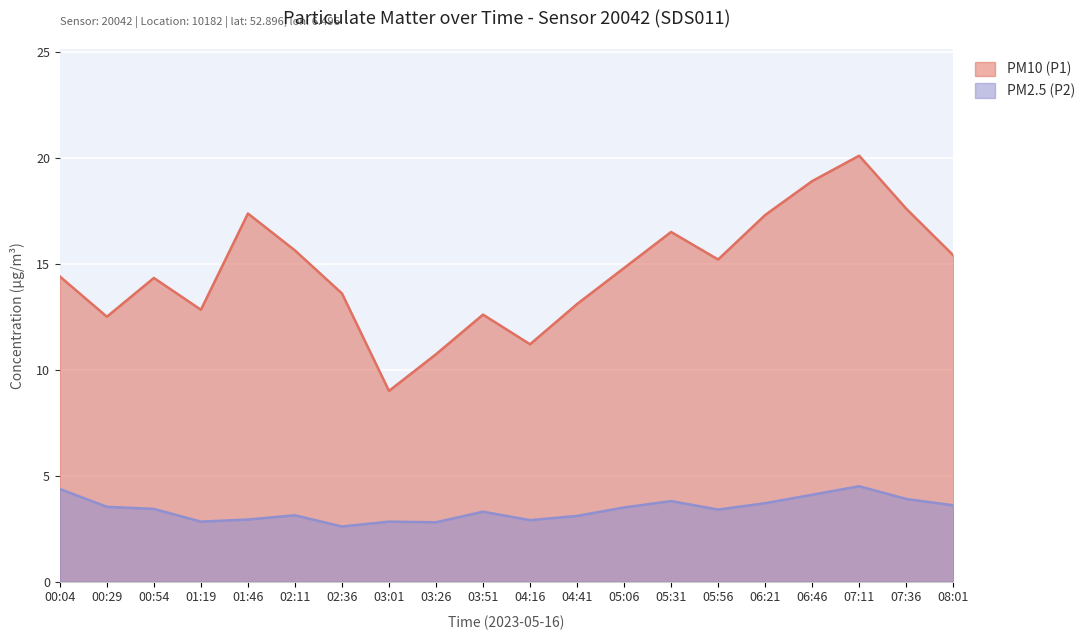

Reading left to right, what are all the values shown in this chart?

PM10 (P1): 14.4	12.5	14.3	12.8	17.4	15.6	13.6	9.0	10.7	12.6	11.2	13.1	14.8	16.5	15.2	17.3	18.9	20.1	17.6	15.4
PM2.5 (P2): 4.4	3.5	3.4	2.8	2.9	3.1	2.6	2.8	2.8	3.3	2.9	3.1	3.5	3.8	3.4	3.7	4.1	4.5	3.9	3.6